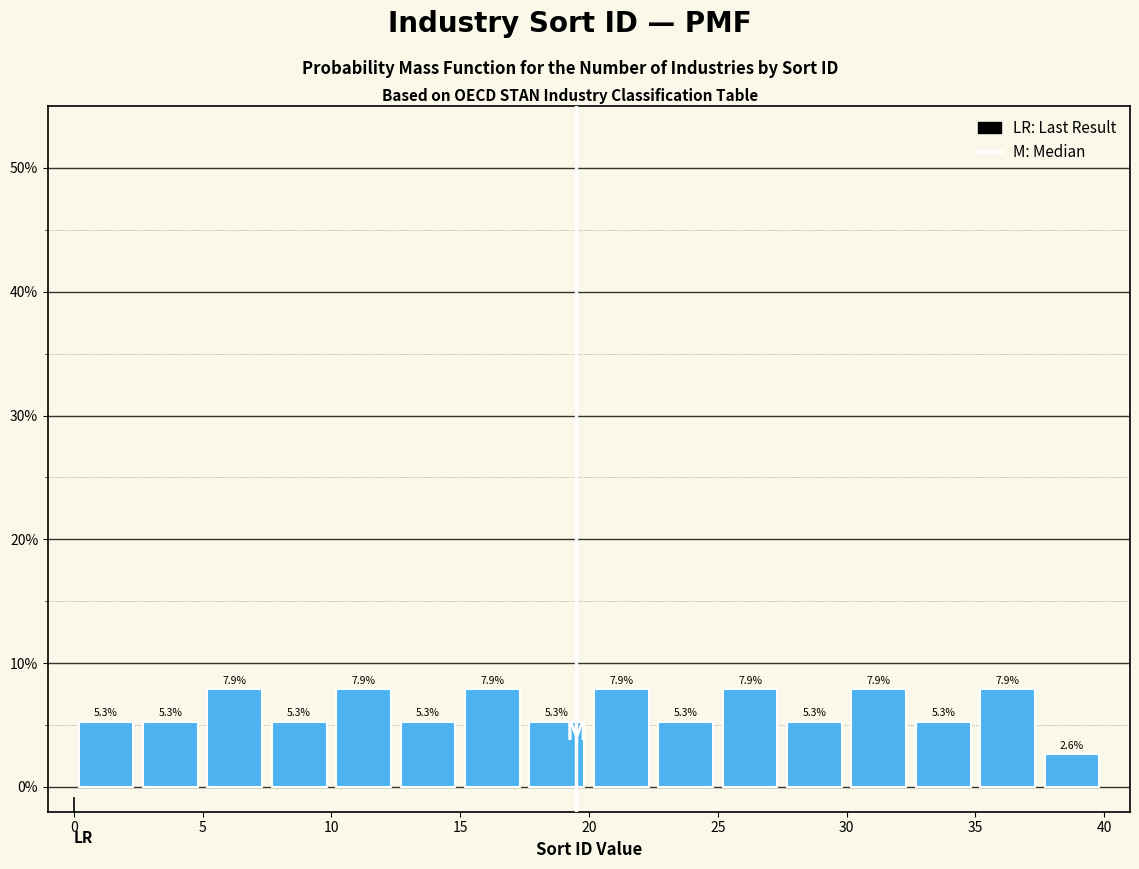

Reading left to right, list every bar in this chart as the range it spans on the x-axis followed by its height.

0.0 to 2.5: 5.3
2.5 to 5.0: 5.3
5.0 to 7.5: 7.9
7.5 to 10.0: 5.3
10.0 to 12.5: 7.9
12.5 to 15.0: 5.3
15.0 to 17.5: 7.9
17.5 to 20.0: 5.3
20.0 to 22.5: 7.9
22.5 to 25.0: 5.3
25.0 to 27.5: 7.9
27.5 to 30.0: 5.3
30.0 to 32.5: 7.9
32.5 to 35.0: 5.3
35.0 to 37.5: 7.9
37.5 to 40.0: 2.6